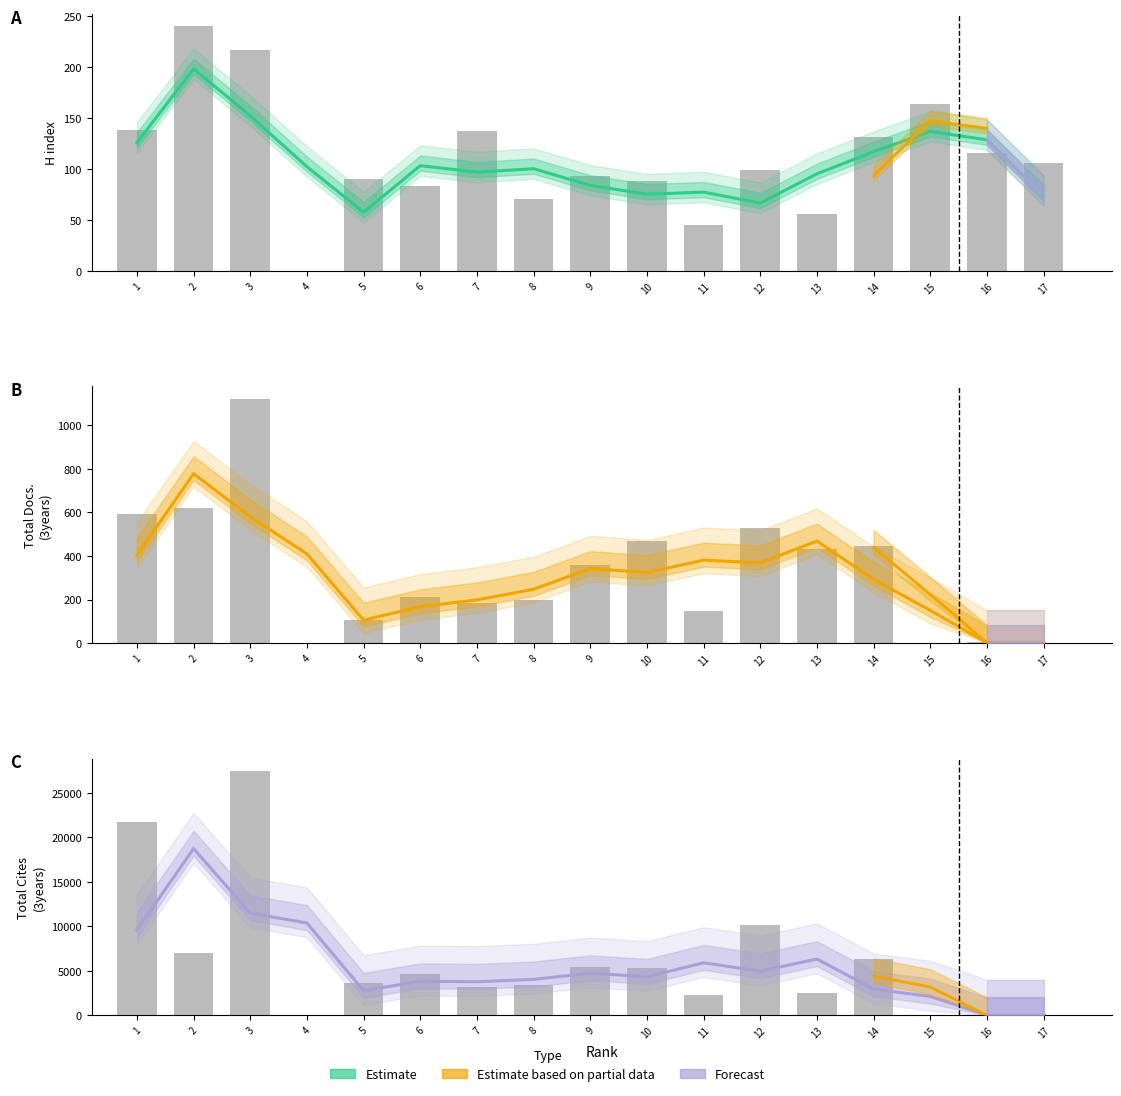

Is the value of Total Docs. (3years) at 12 greater than the value of Total Cites (3years) at 9?

No